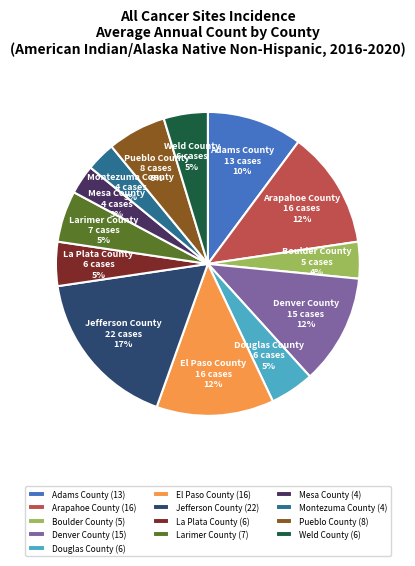

The Adams County slice represents 10% of the pie. True or false?

True